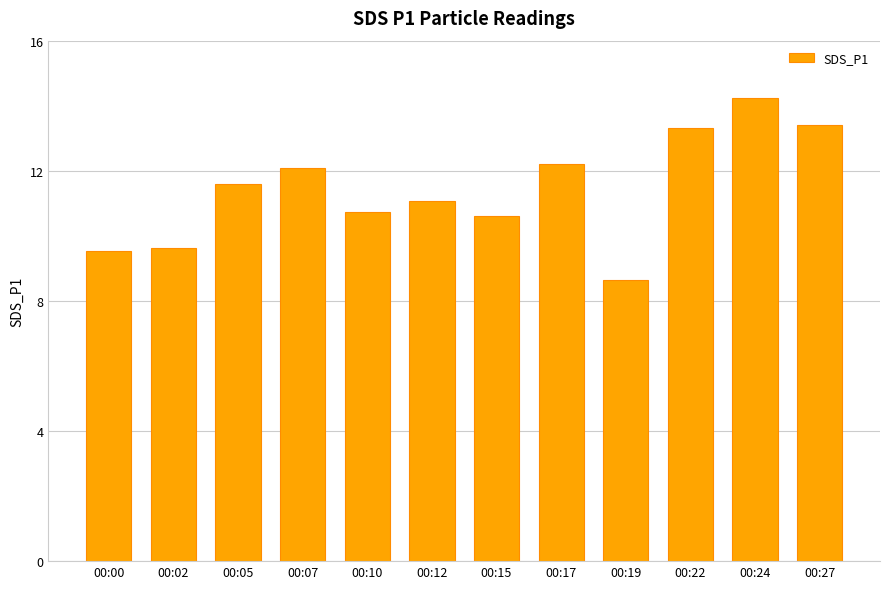

What is the approximate value at 00:10?

10.7